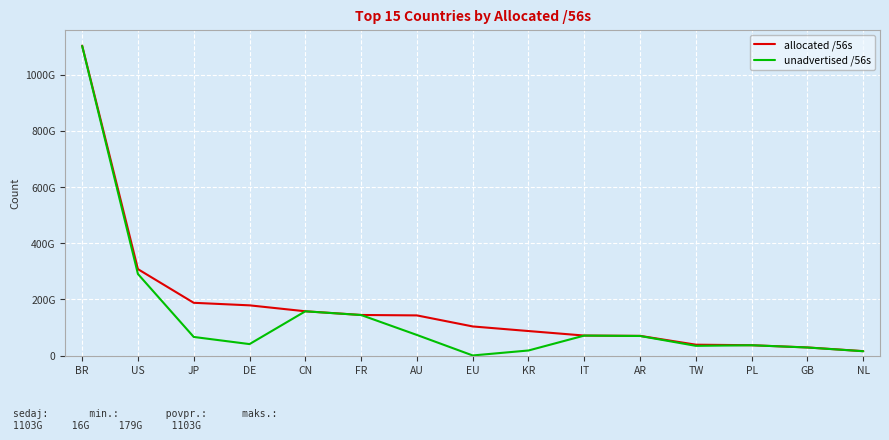

What are all the series names shown in the legend?

allocated /56s, unadvertised /56s